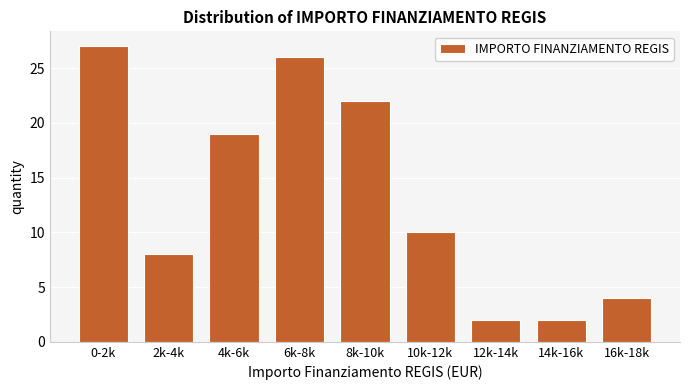

Reading left to right, extract all data points from this chart.

0-2k=27	2k-4k=8	4k-6k=19	6k-8k=26	8k-10k=22	10k-12k=10	12k-14k=2	14k-16k=2	16k-18k=4